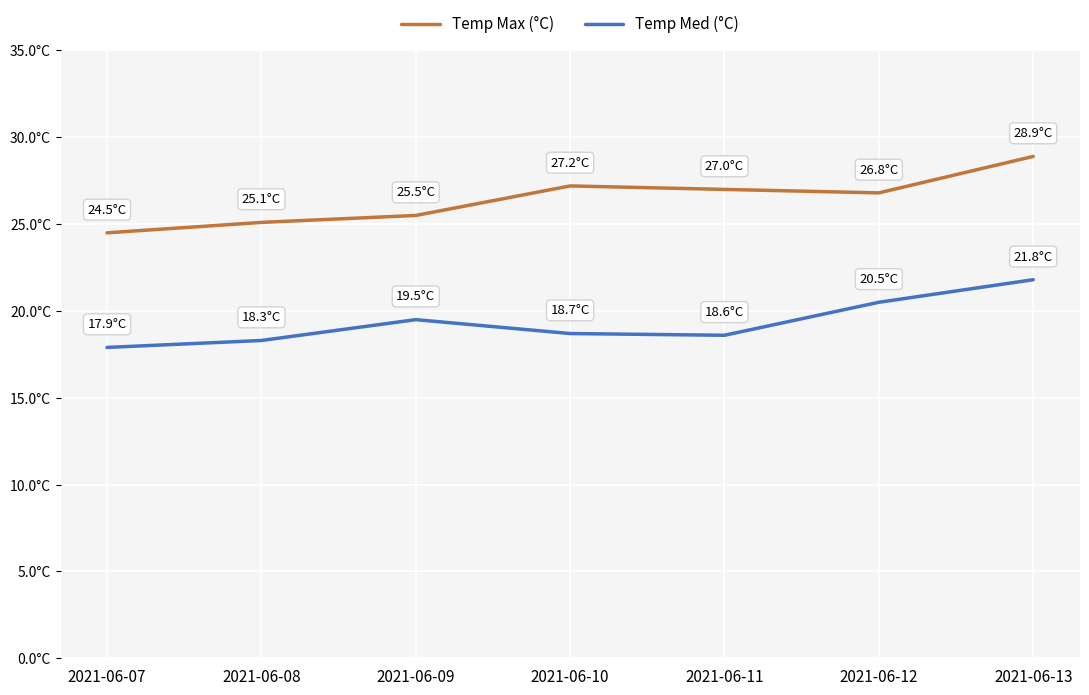

True or false: Temp Med (°C) and Temp Max (°C) cross at least once.

False